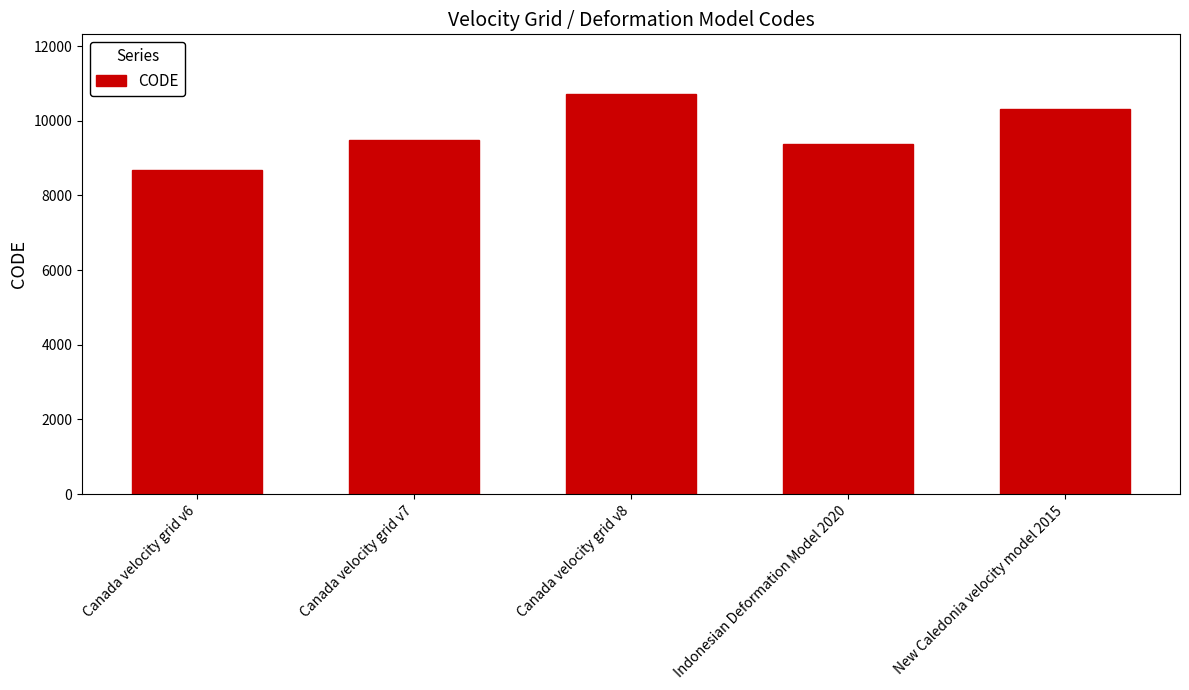

What position from the left is Canada velocity grid v8?

3